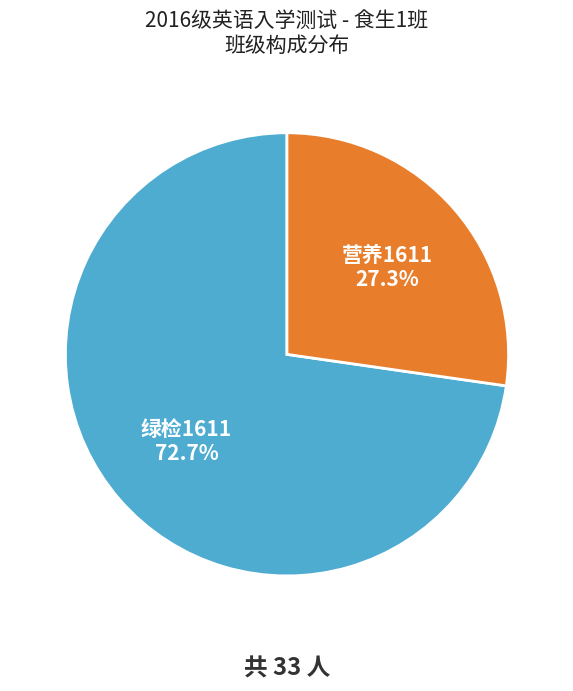

Combined, do 营养1611 and 绿检1611 account for over 50%?

Yes